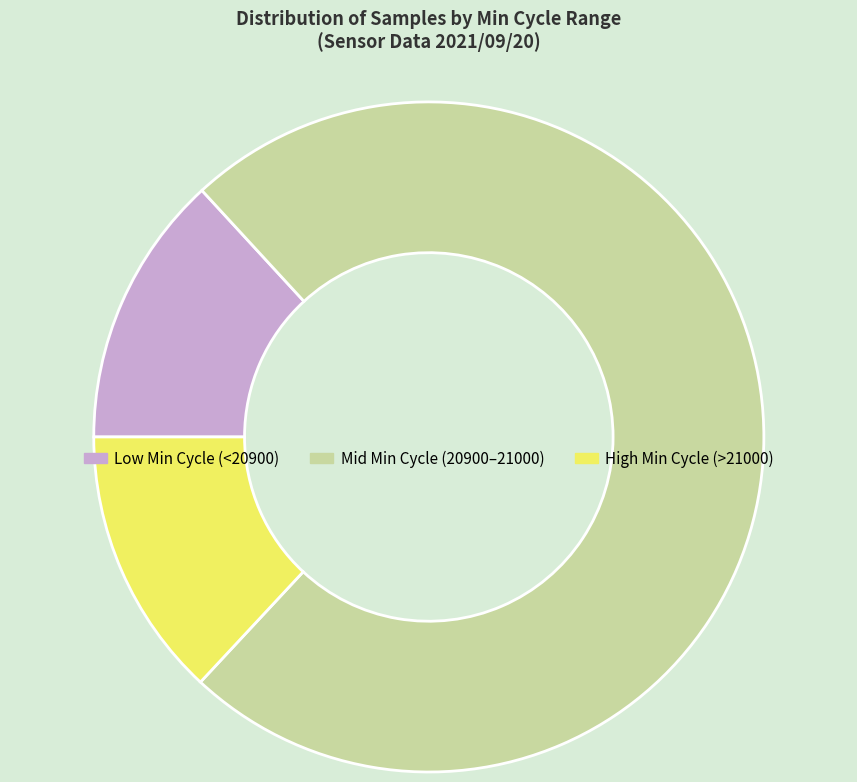

Is there any slice that represents more than half of the pie?

Yes